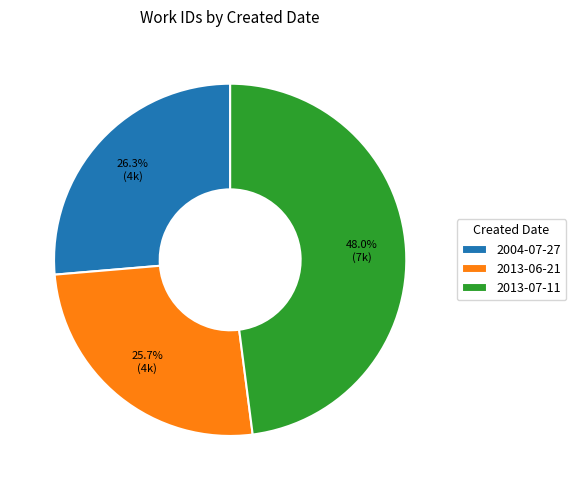

The 2004-07-27 slice represents 26% of the pie. True or false?

True